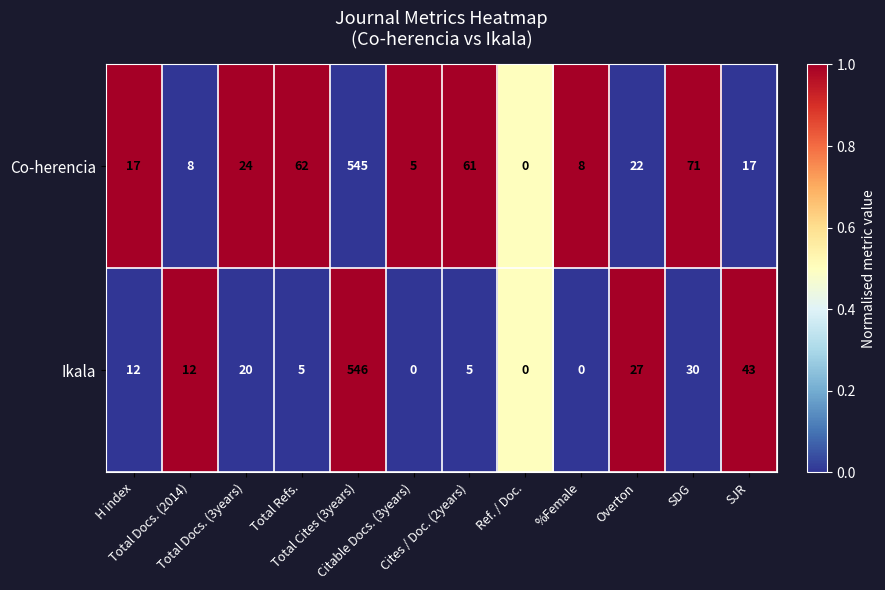

Rank the series by their average value, from highest to lowest.

Co-herencia, Ikala